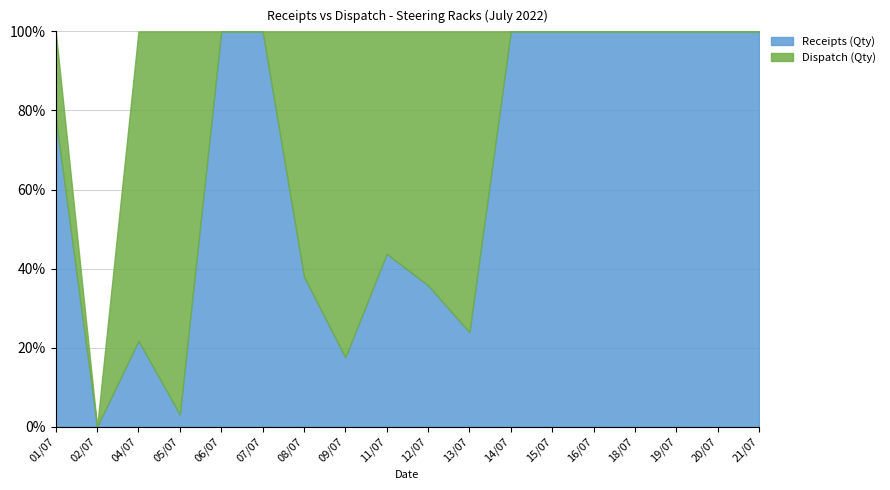

The Receipts (Qty) series shows 179 at 06/07. True or false?

True